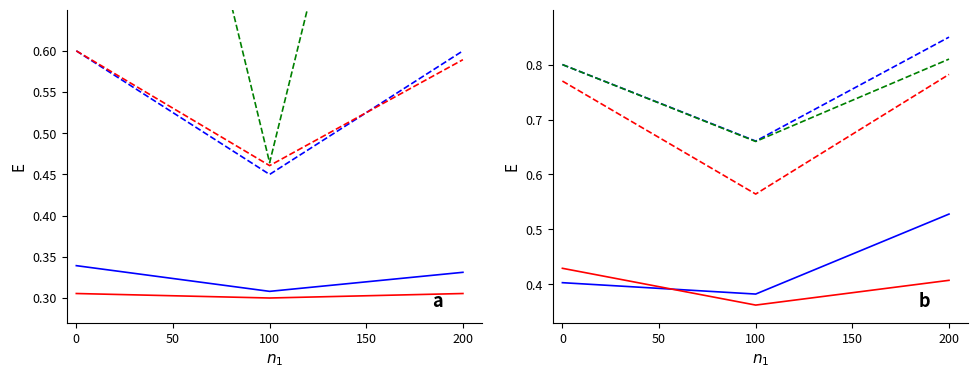

At how many categories does at least one series exceed 0?

3